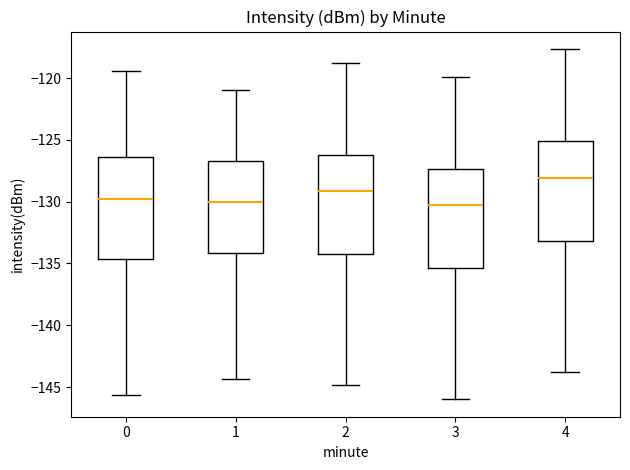

Where is the lower edge of the box at x = 1 on the y-axis? The values are not printed on the chart, so give them approximately, as read against the axis.

-134.0